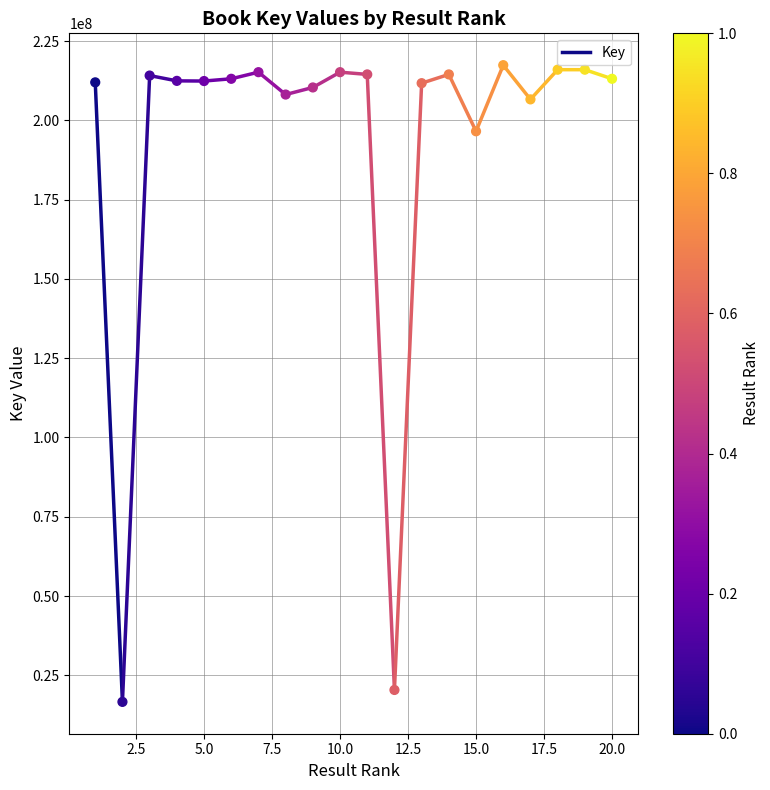

What Y value in the scatter plot is closest to 117009394?

196552743